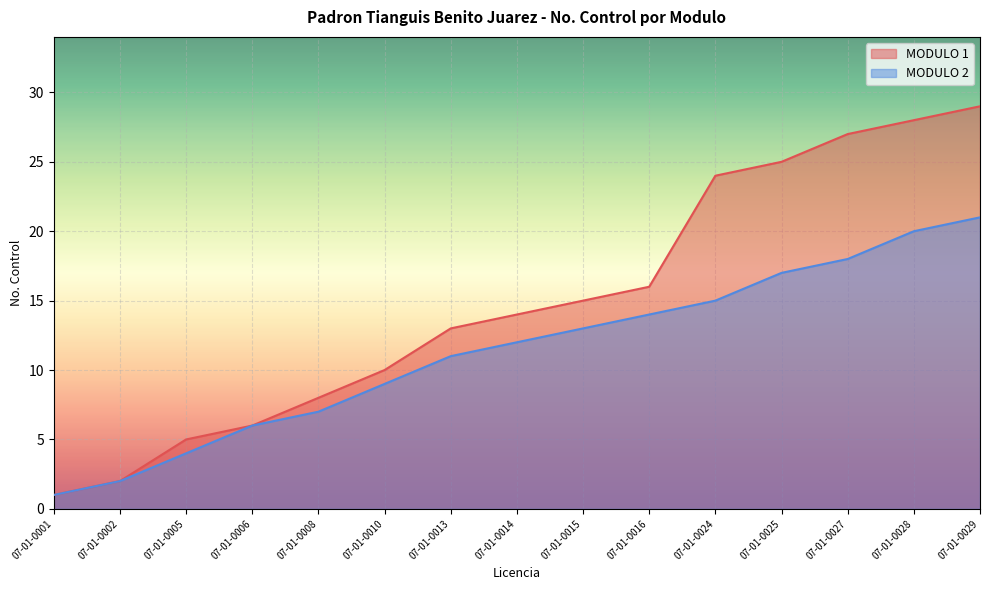

True or false: MODULO 2 and MODULO 1 cross at least once.

False